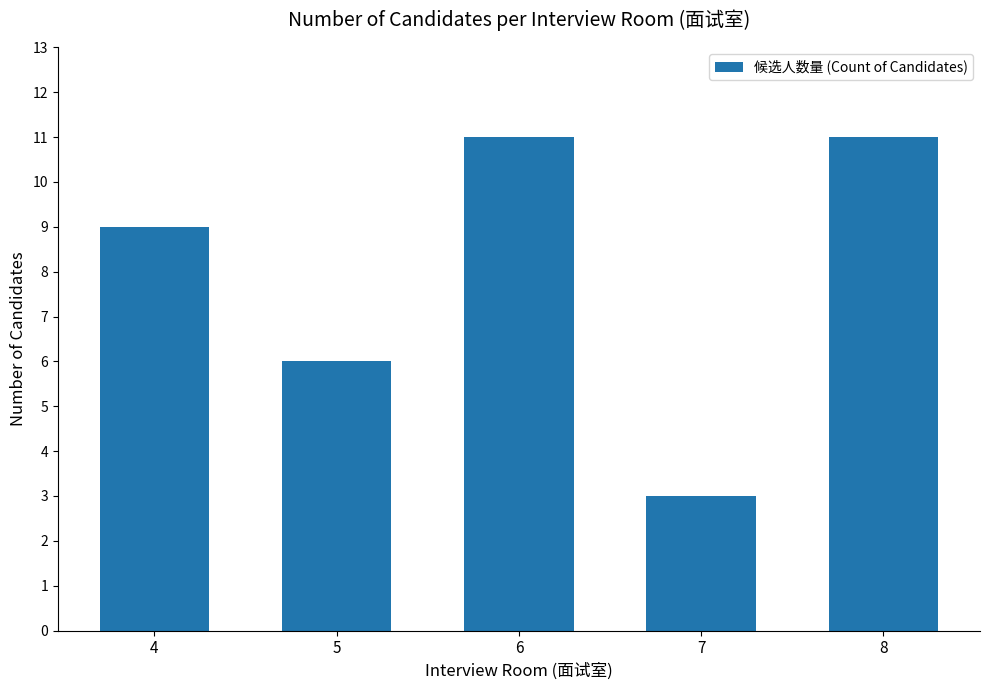

True or false: the data shows 11 at 6.

True